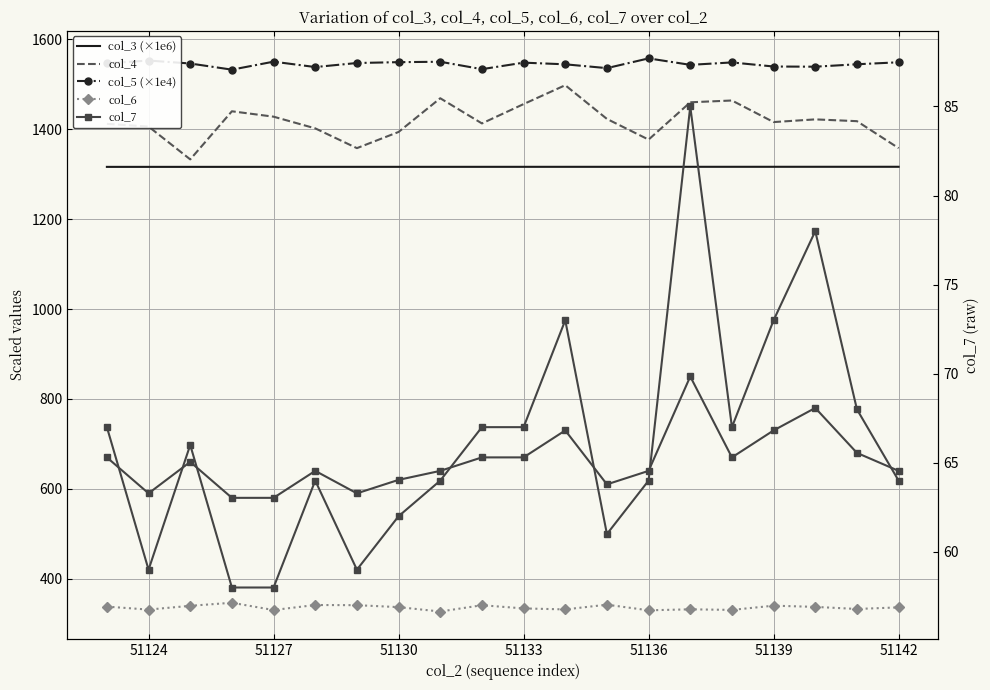

How many lines are shown in the chart?

6